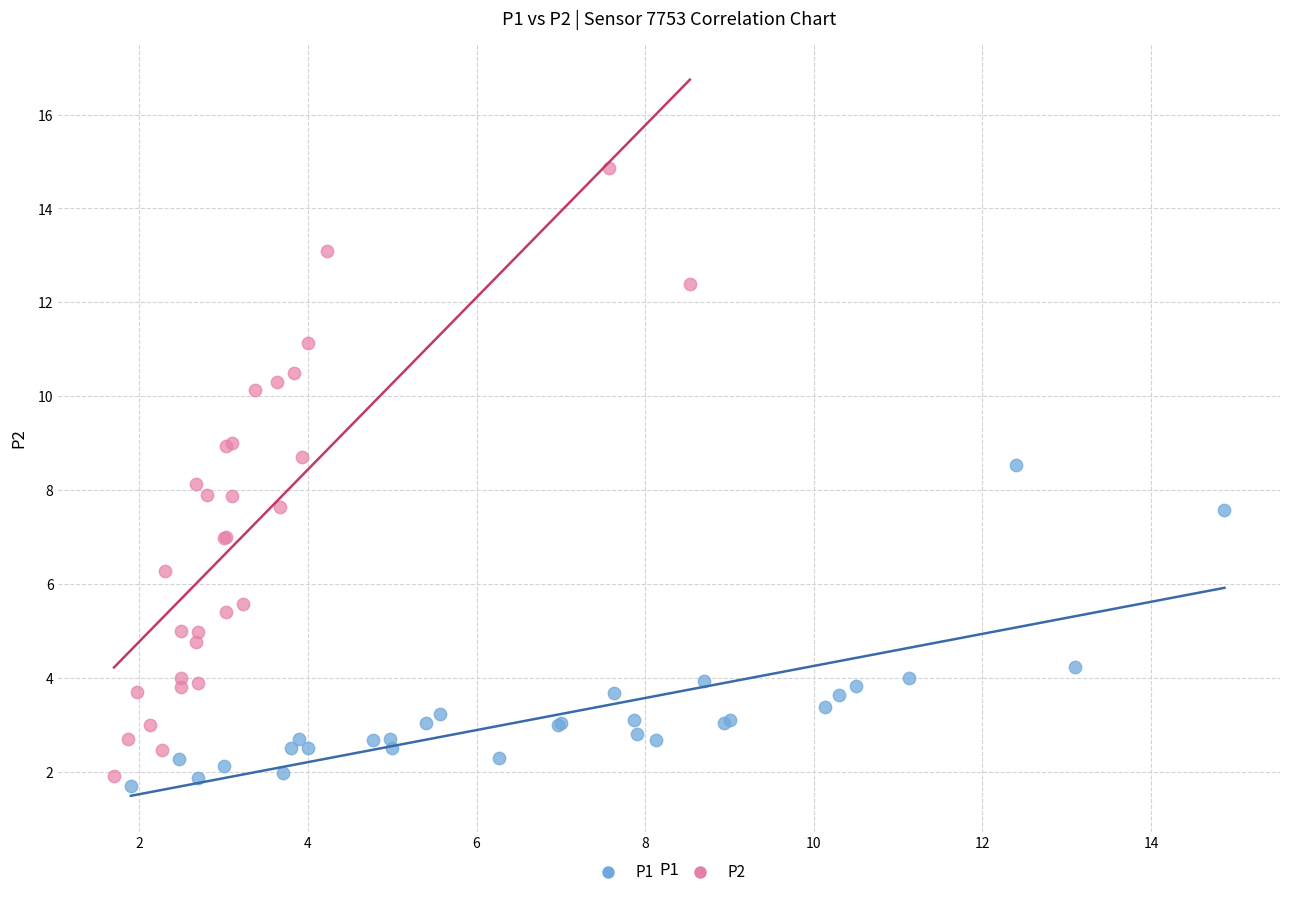

Which series contains the highest Y value?

P2